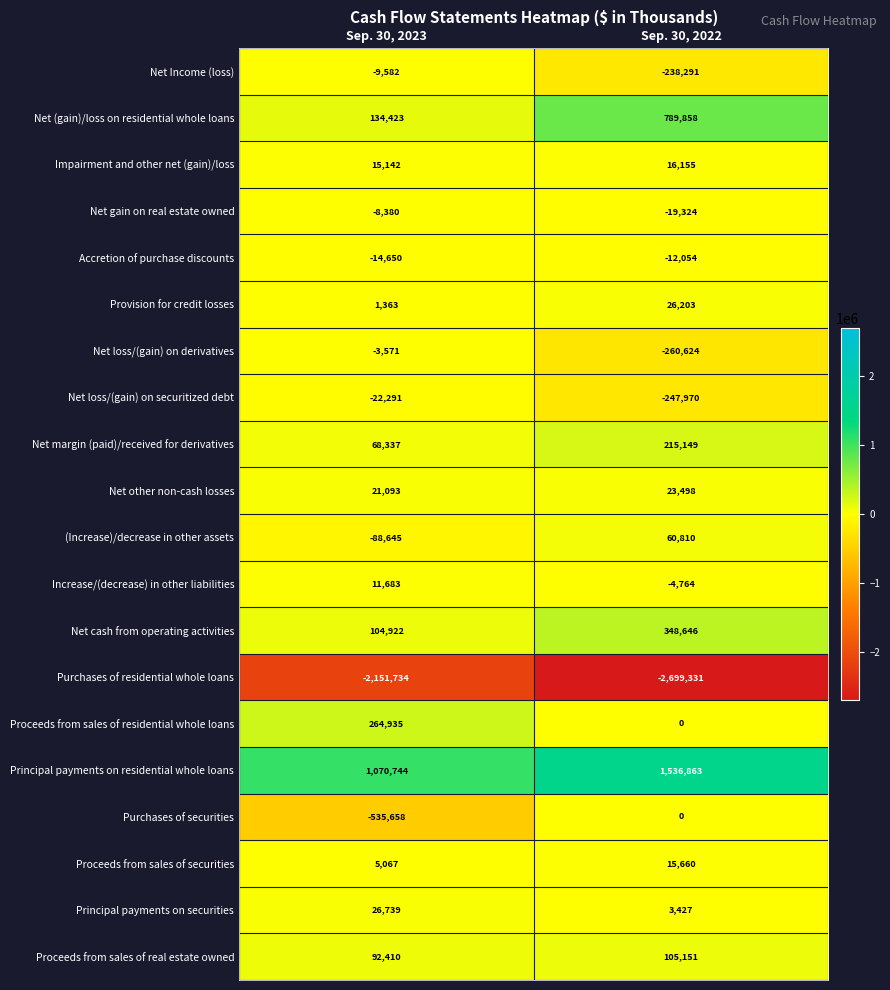

What is the total value across all series at Sep. 30, 2023?

-1017653